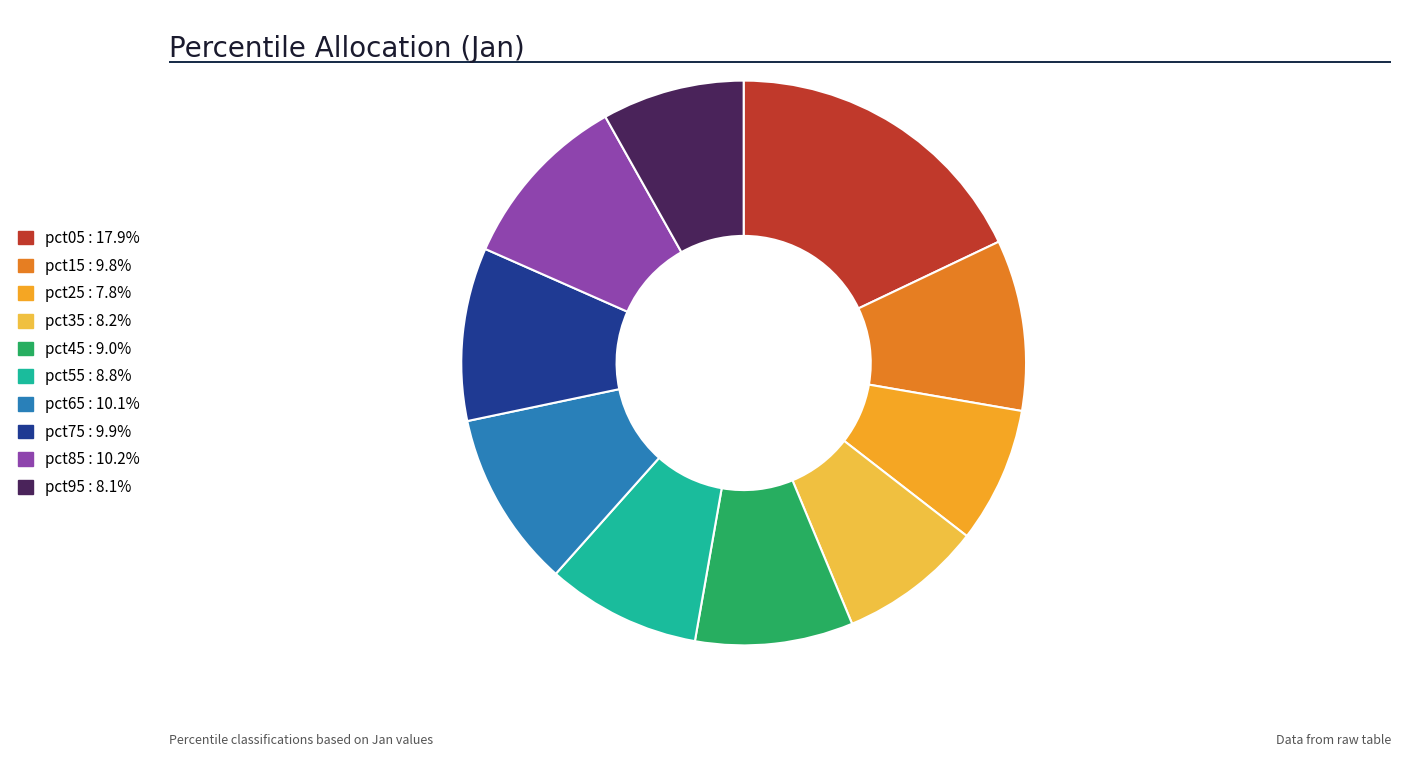

True or false: pct85 accounts for 20% of the total.

False